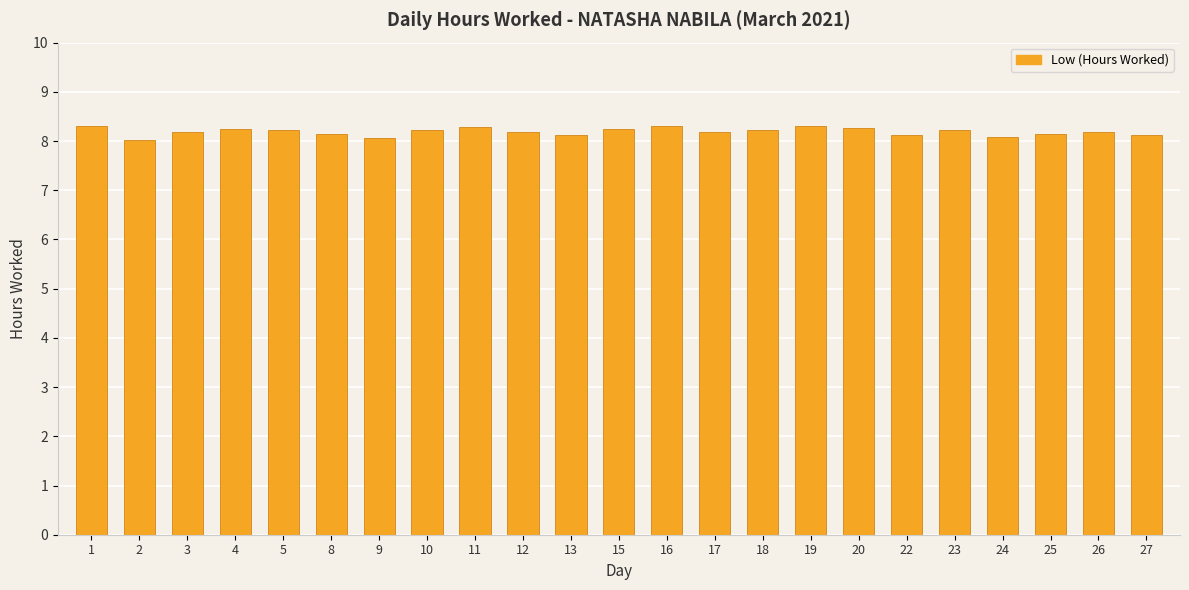

What is the smallest value displayed?

8.0